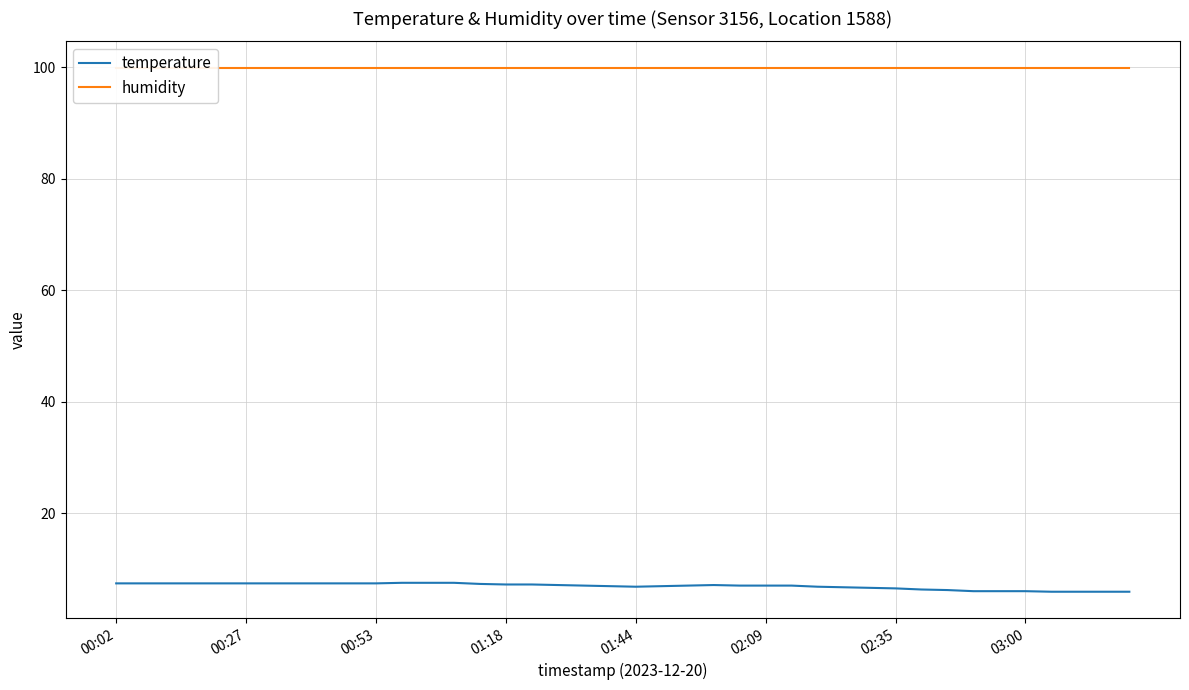

Rank the series by their average value, from highest to lowest.

humidity, temperature